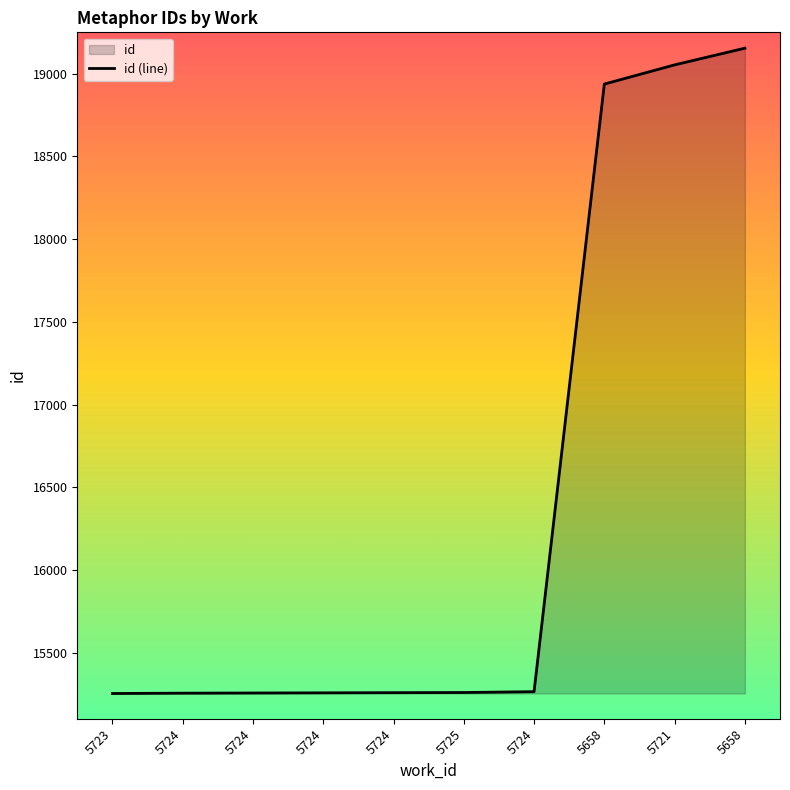

List the labels in order of value, largest first.

5658, 5721, 5658, 5724, 5725, 5724, 5724, 5724, 5724, 5723